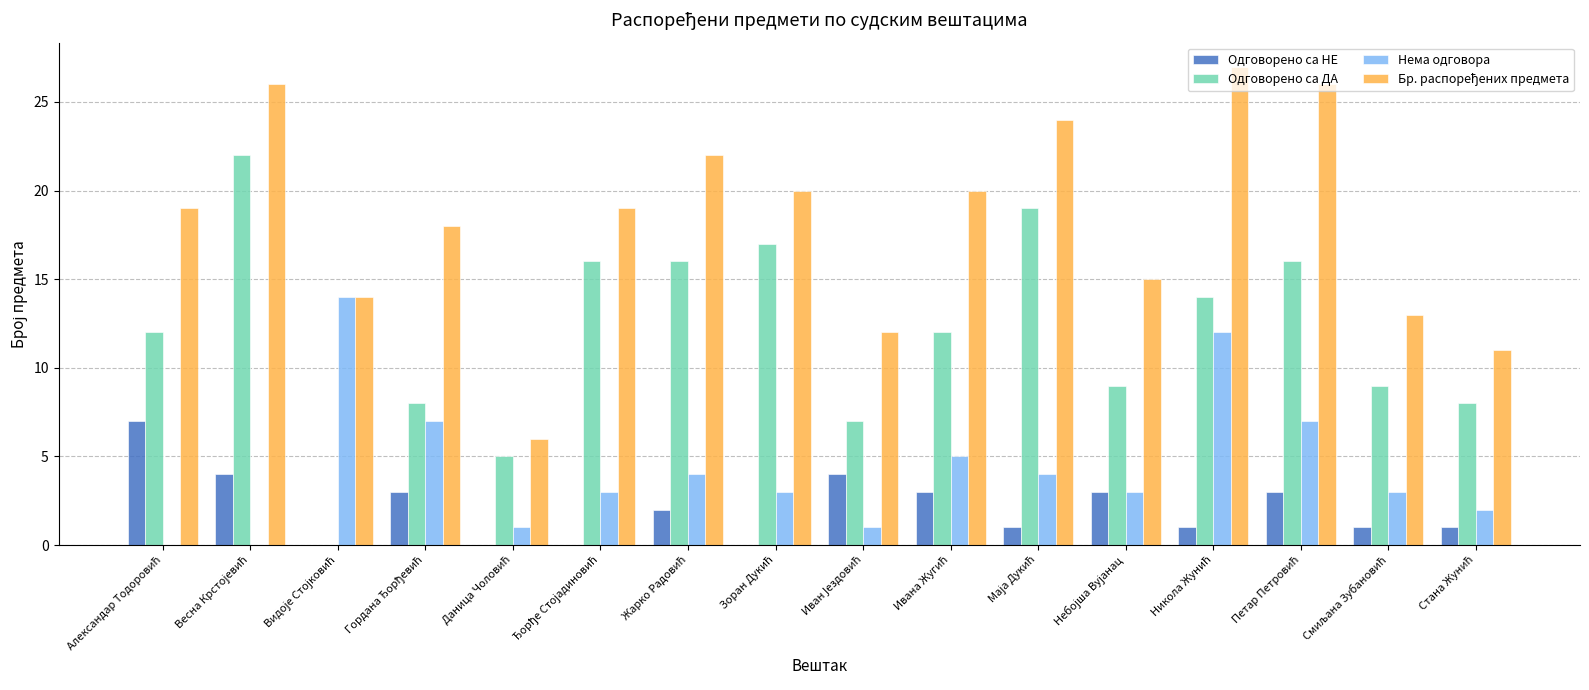

What is the greatest value displayed?

27